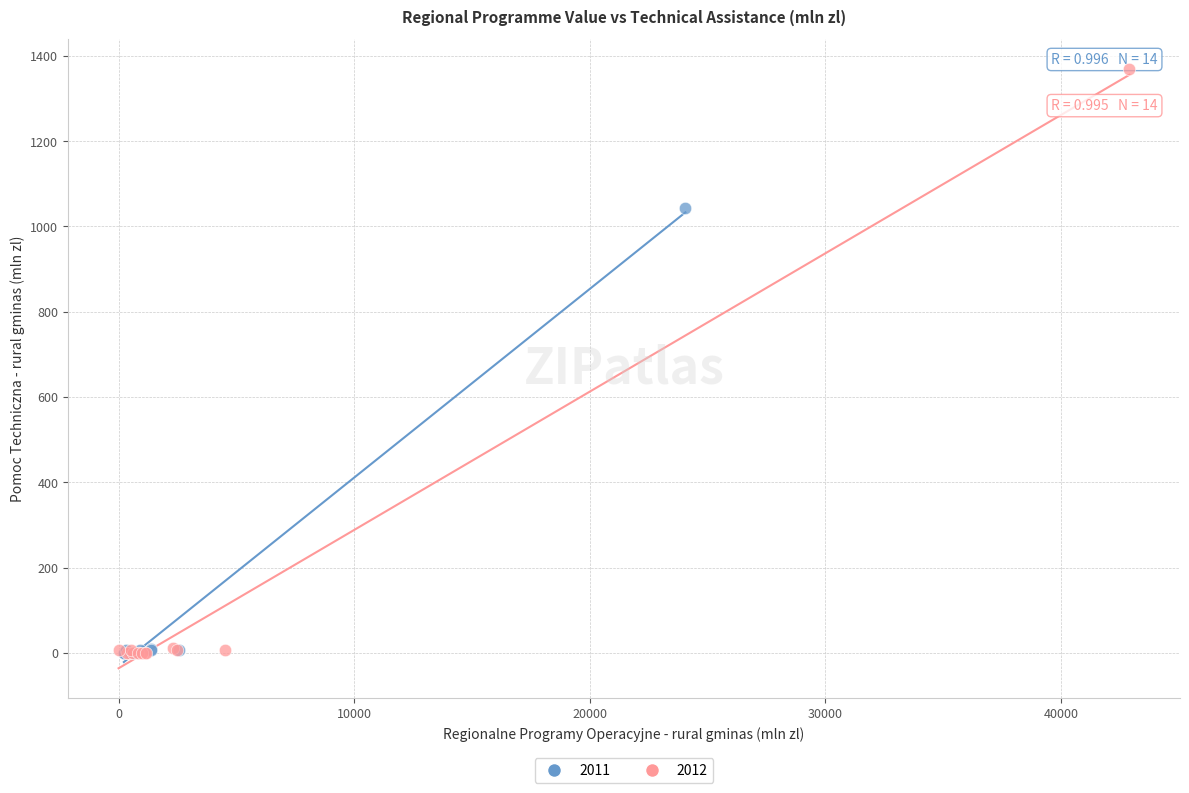

Which series contains the highest Y value?

2012